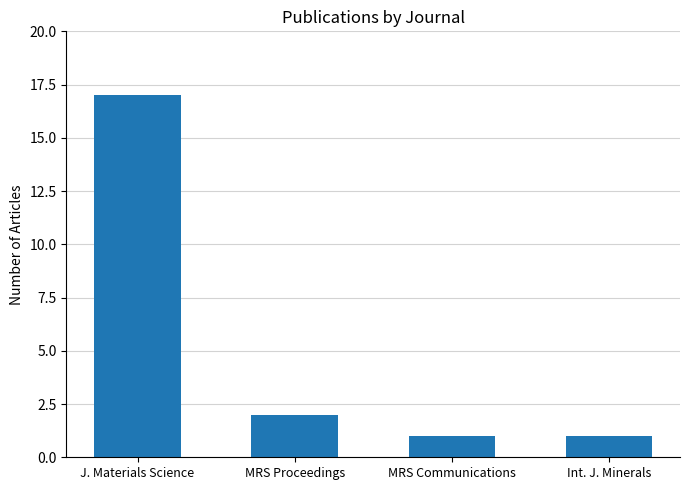

What is the maximum value shown in the chart?

17